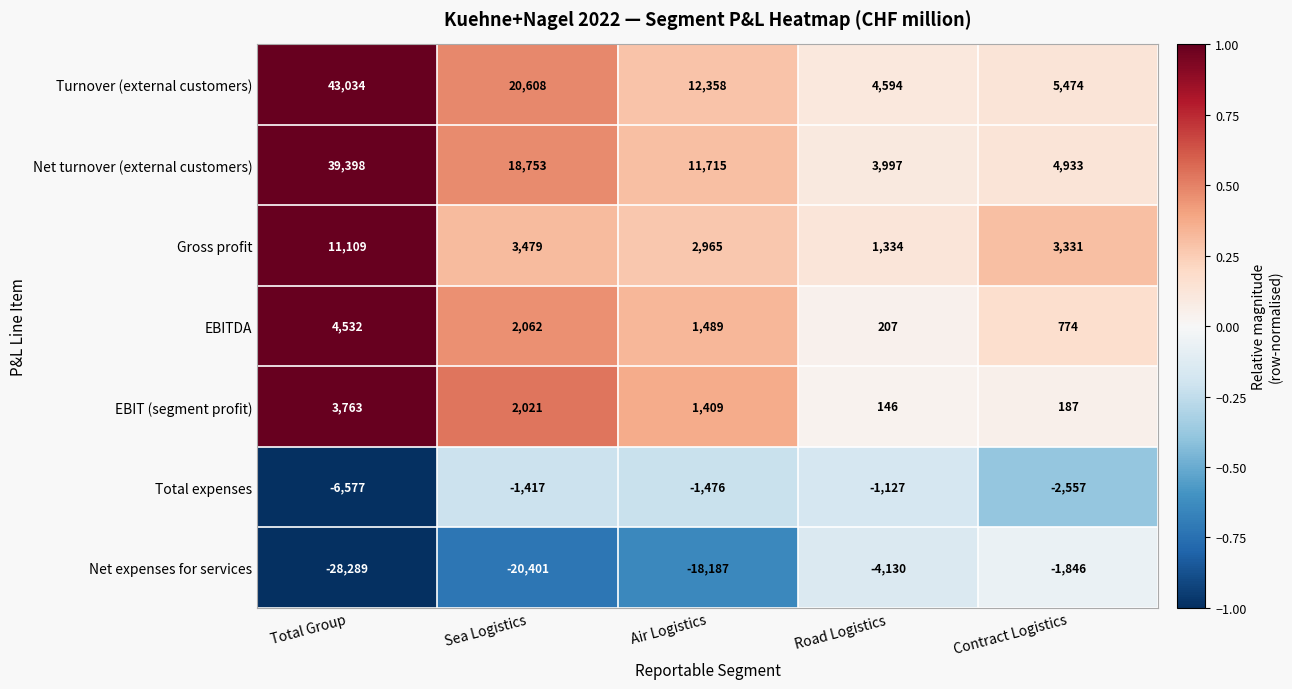

Which series changed the most between Air Logistics and Contract Logistics?

Net expenses for services